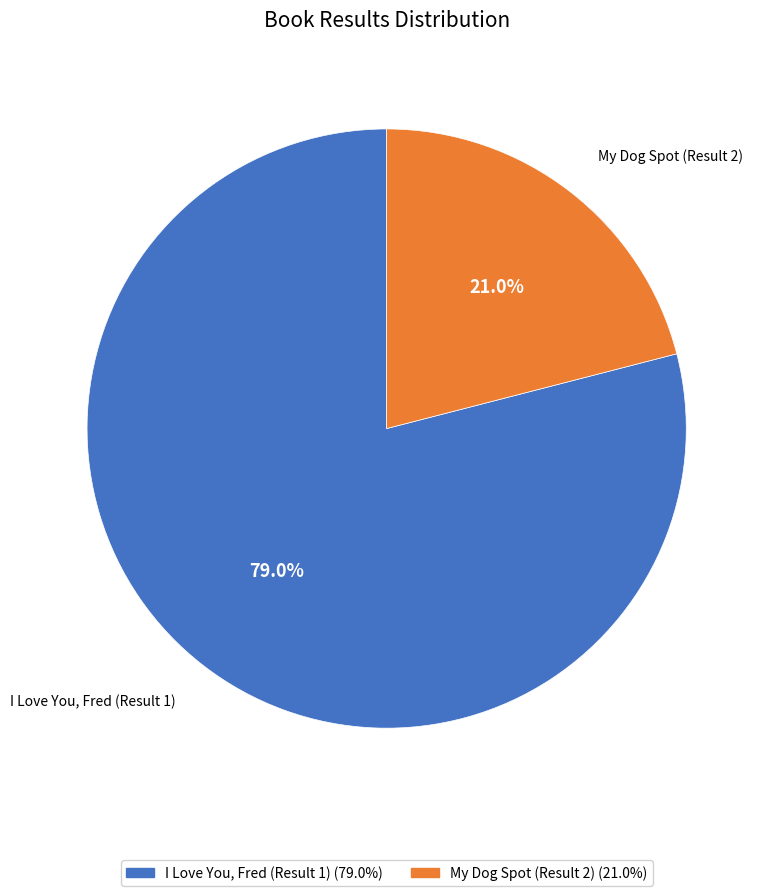

What percentage is NOT represented by I Love You, Fred (Result 1)?

21.0%